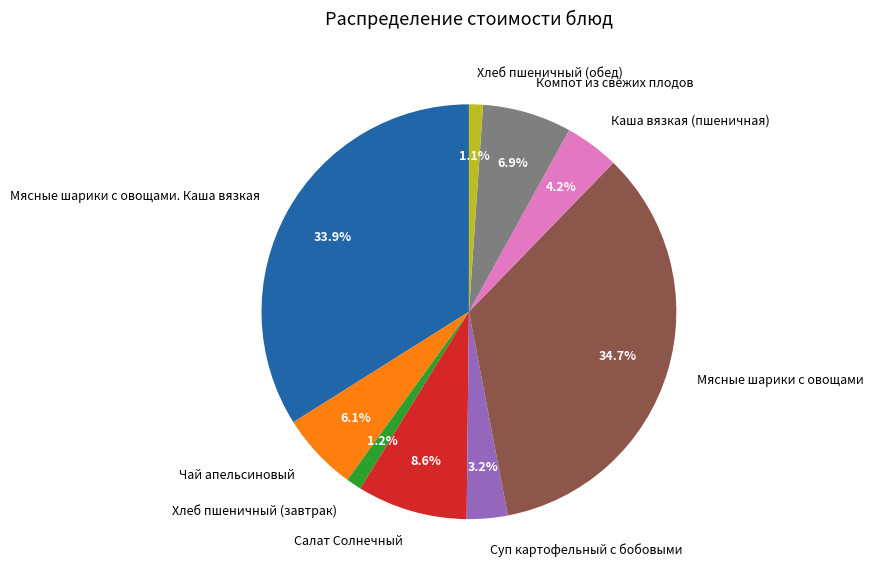

What percentage is the Мясные шарики с овощами slice, to the nearest percent?

35%